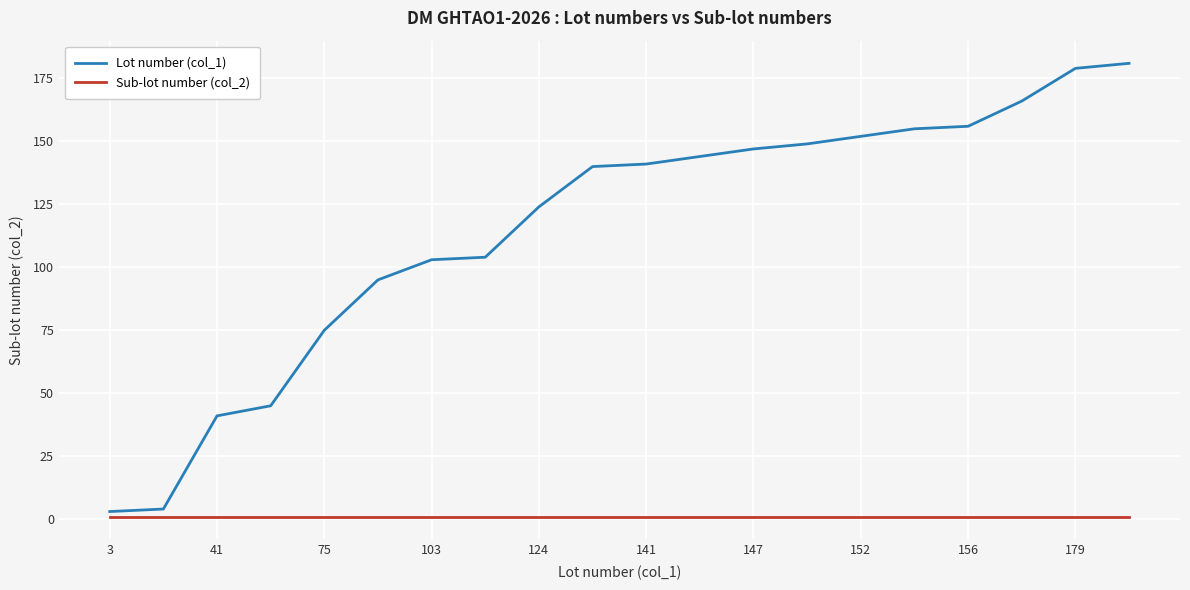

Which series has the widest spread of values?

Lot number (col_1)